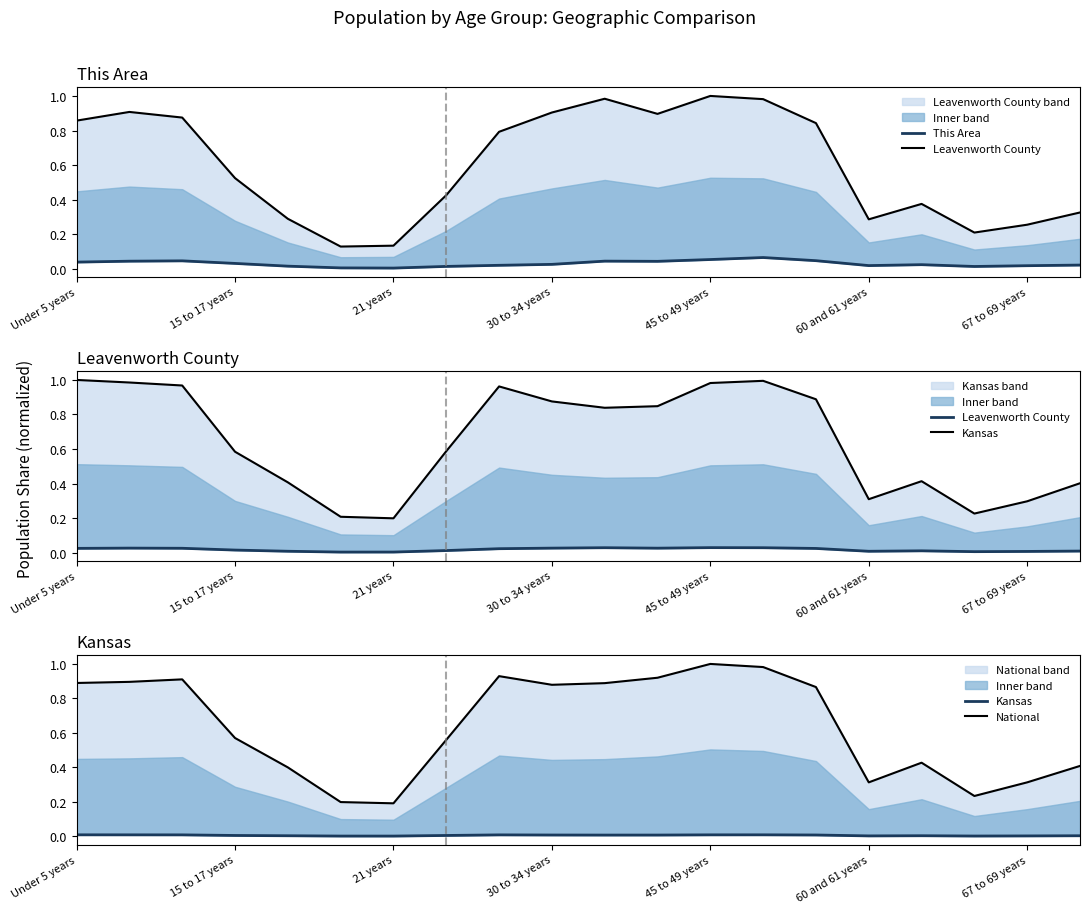

Does the chart have visible grid lines?

No